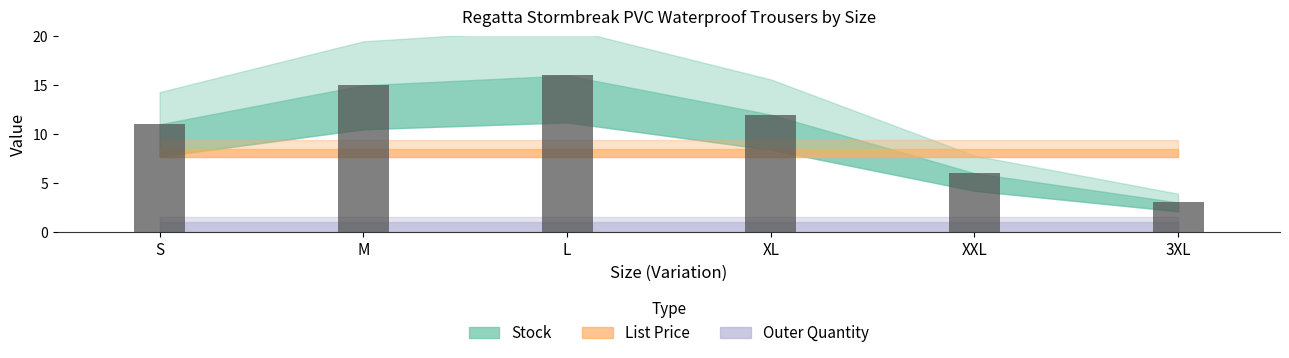

What is the sum of all values?

63